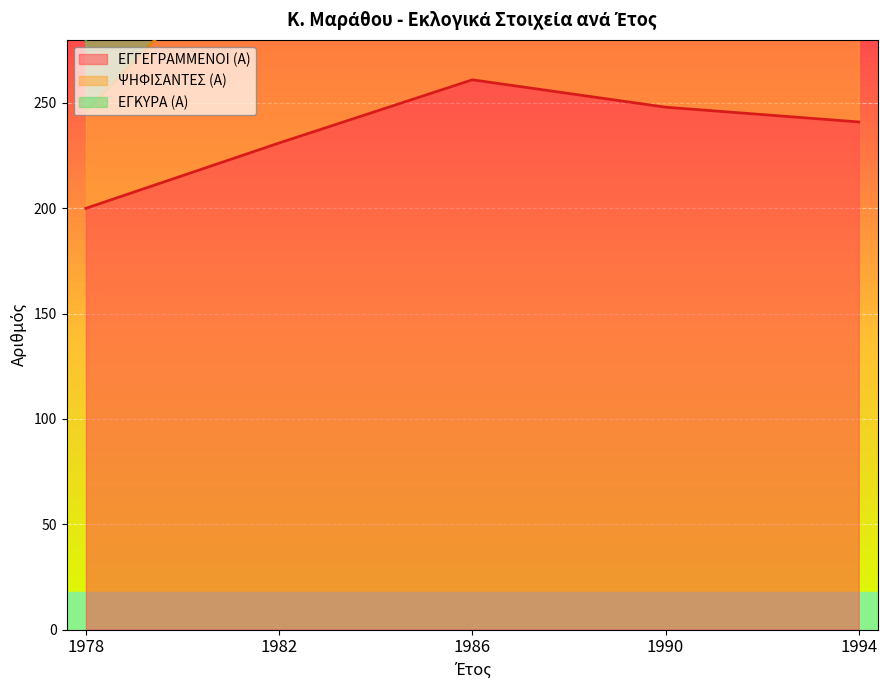

How many lines are shown in the chart?

2